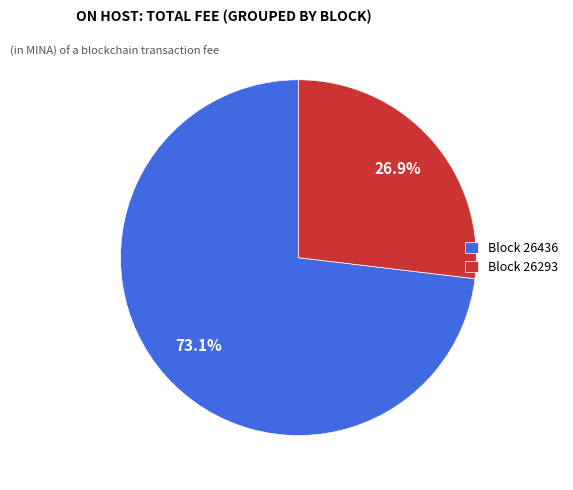

Approximately how many times larger is the value at Block 26293 compared to Block 26436?

0.4